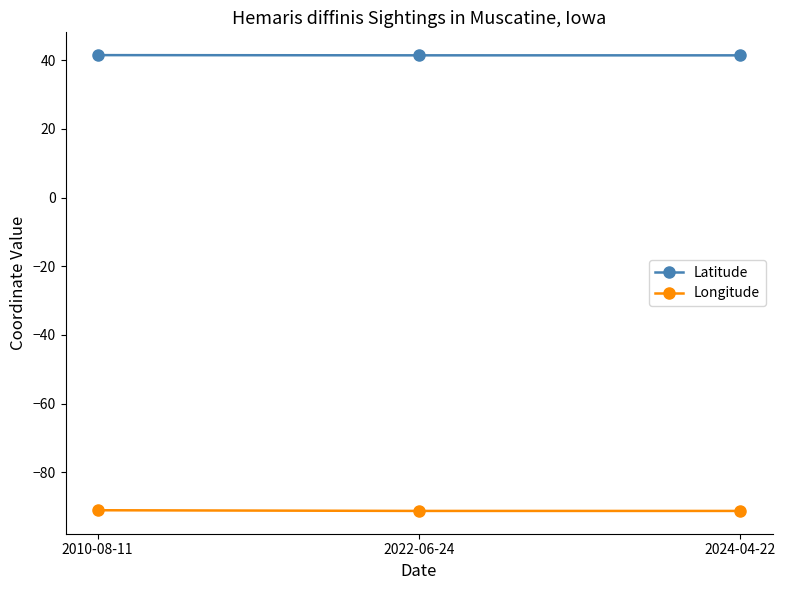

What are all the series names shown in the legend?

Latitude, Longitude